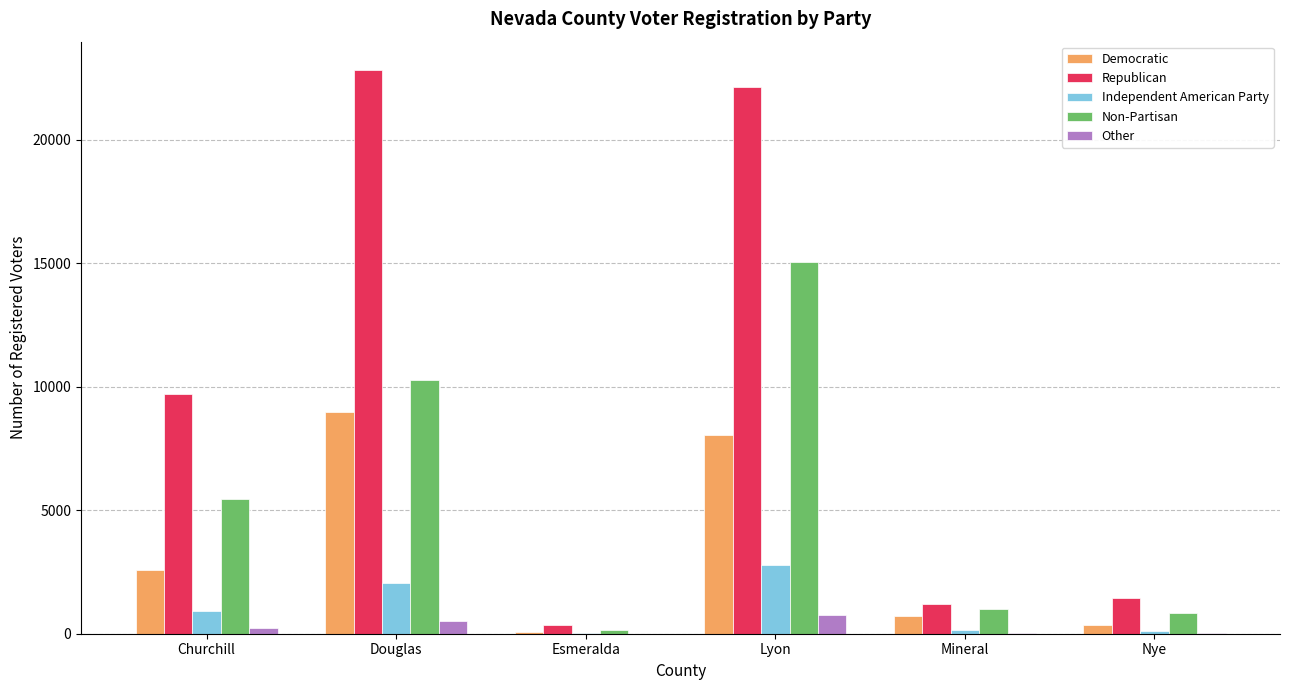

Are the bars grouped side by side (vs. stacked)?

Yes